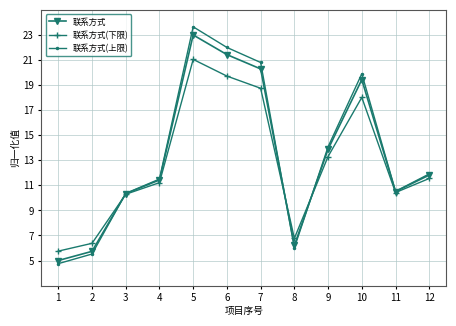

Which series has the largest range (max minus min)?

联系方式(上限)